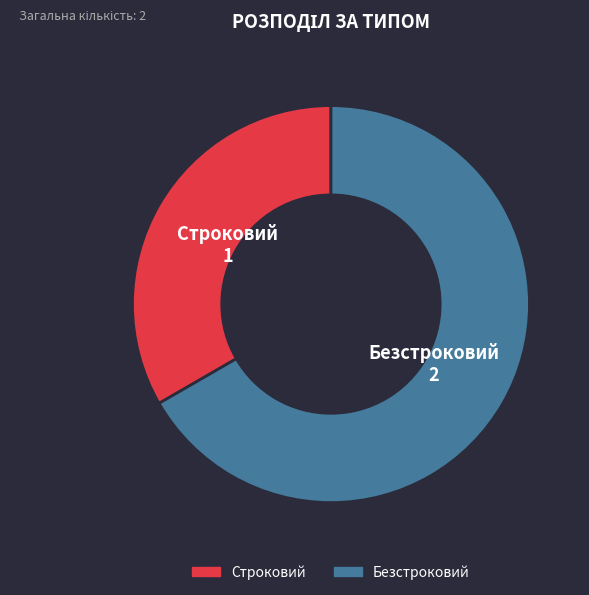

Rank the categories by value from highest to lowest.

Безстроковий, Строковий